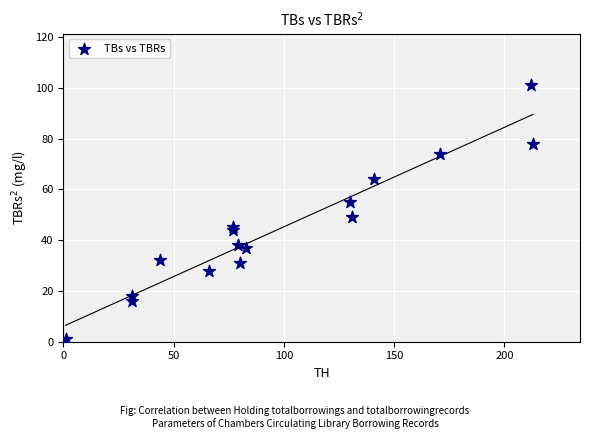

What Y value in the scatter plot is closest to 51?

49